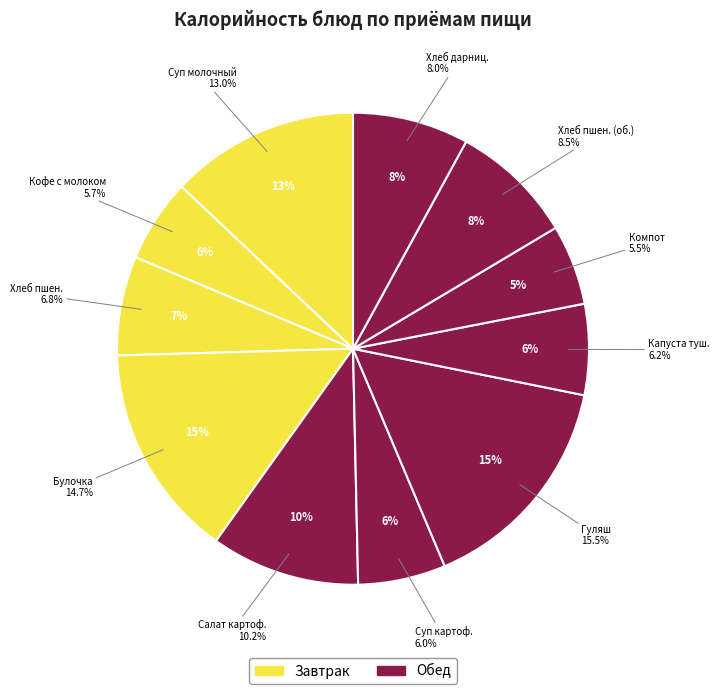

What percentage is the Хлеб дарницкий slice, to the nearest percent?

8%